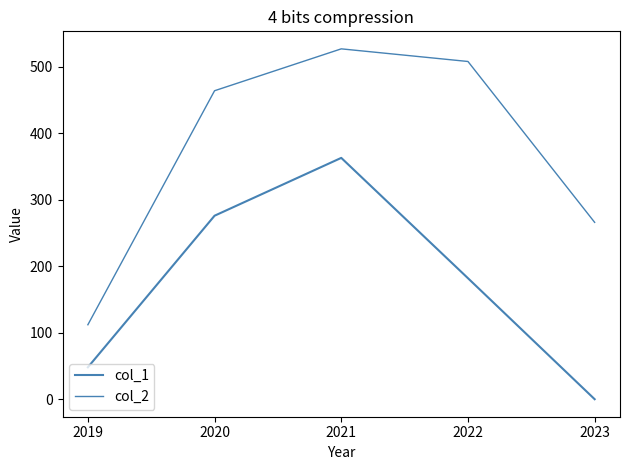

How many series are shown in this chart?

2